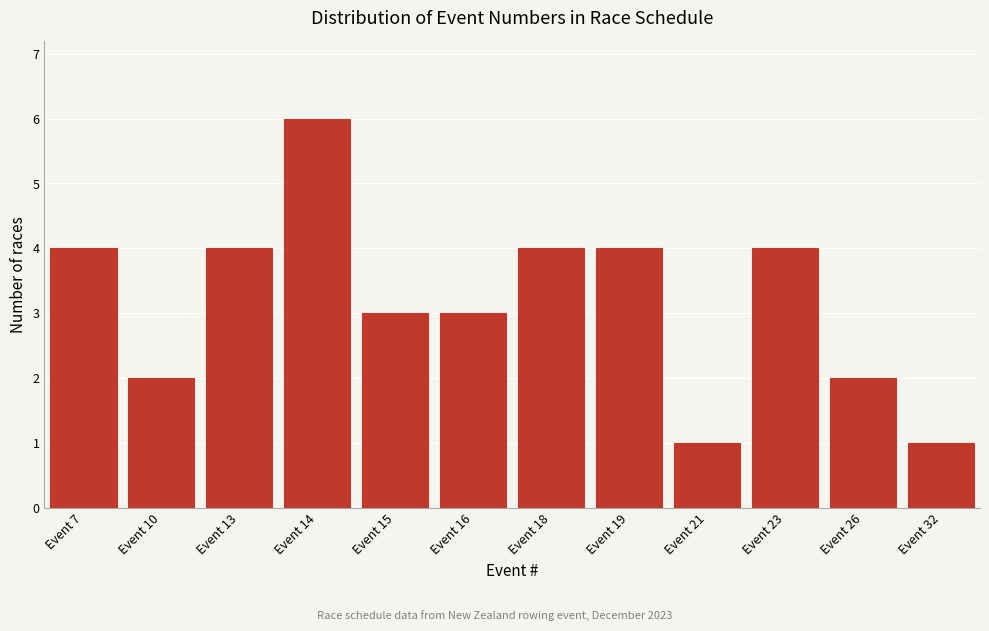

Reading left to right, list all the values displayed in this chart.

Event 7=4	Event 10=2	Event 13=4	Event 14=6	Event 15=3	Event 16=3	Event 18=4	Event 19=4	Event 21=1	Event 23=4	Event 26=2	Event 32=1